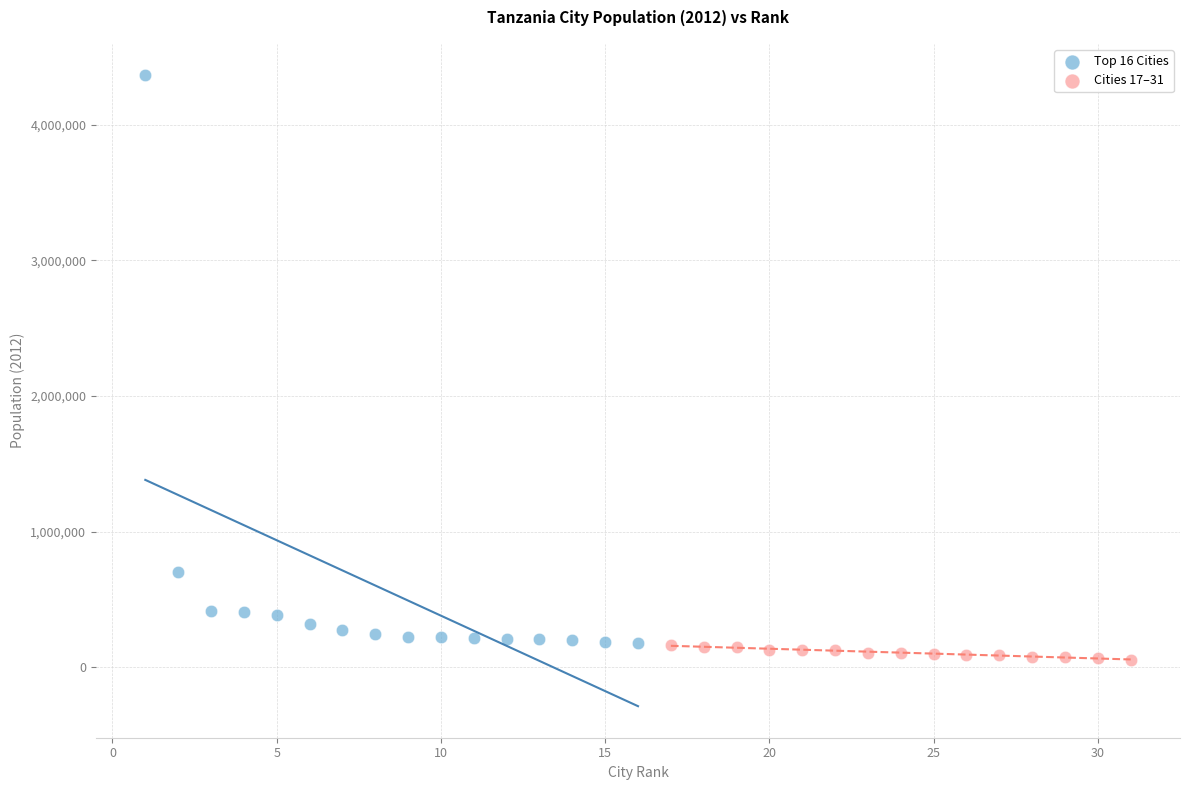

What are all the series names shown in the legend?

Top 16 Cities, Cities 17–31